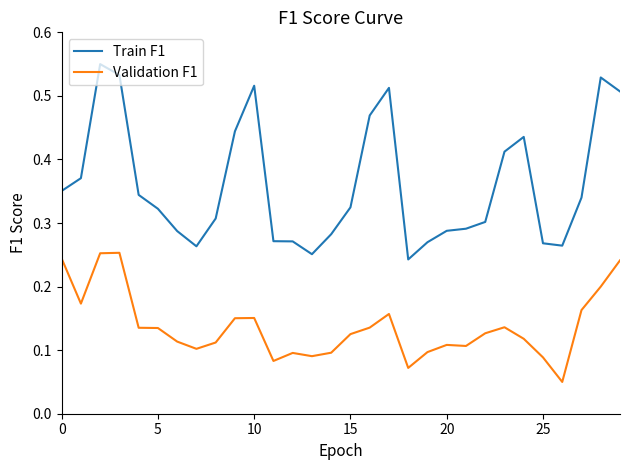

Which series has the widest spread of values?

Train F1